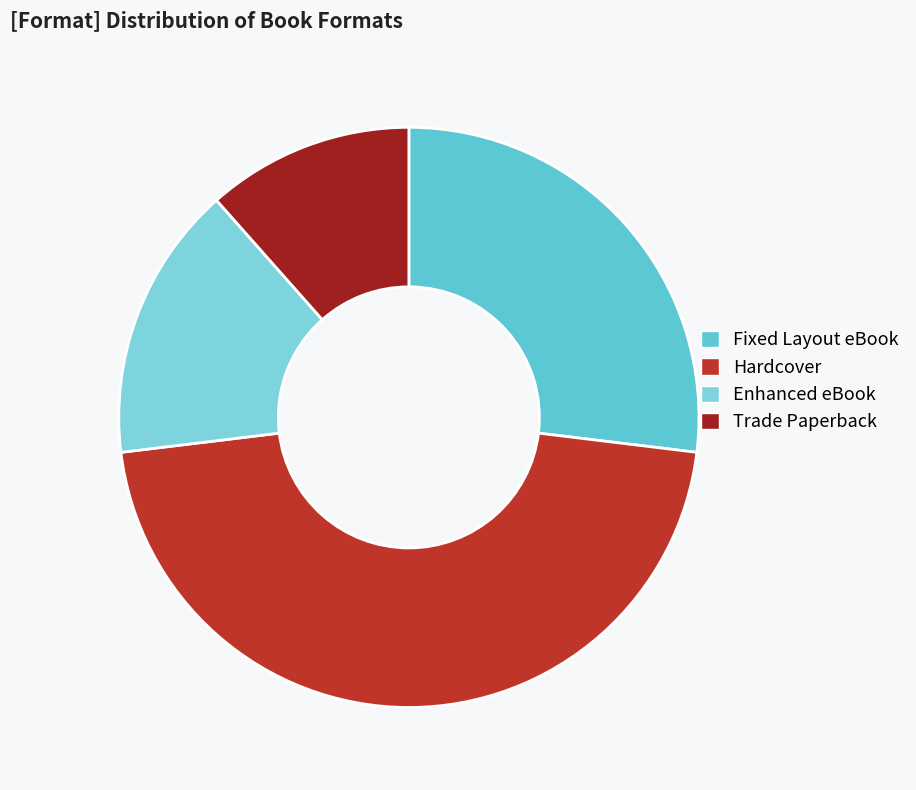

Is there any slice that represents more than half of the pie?

No